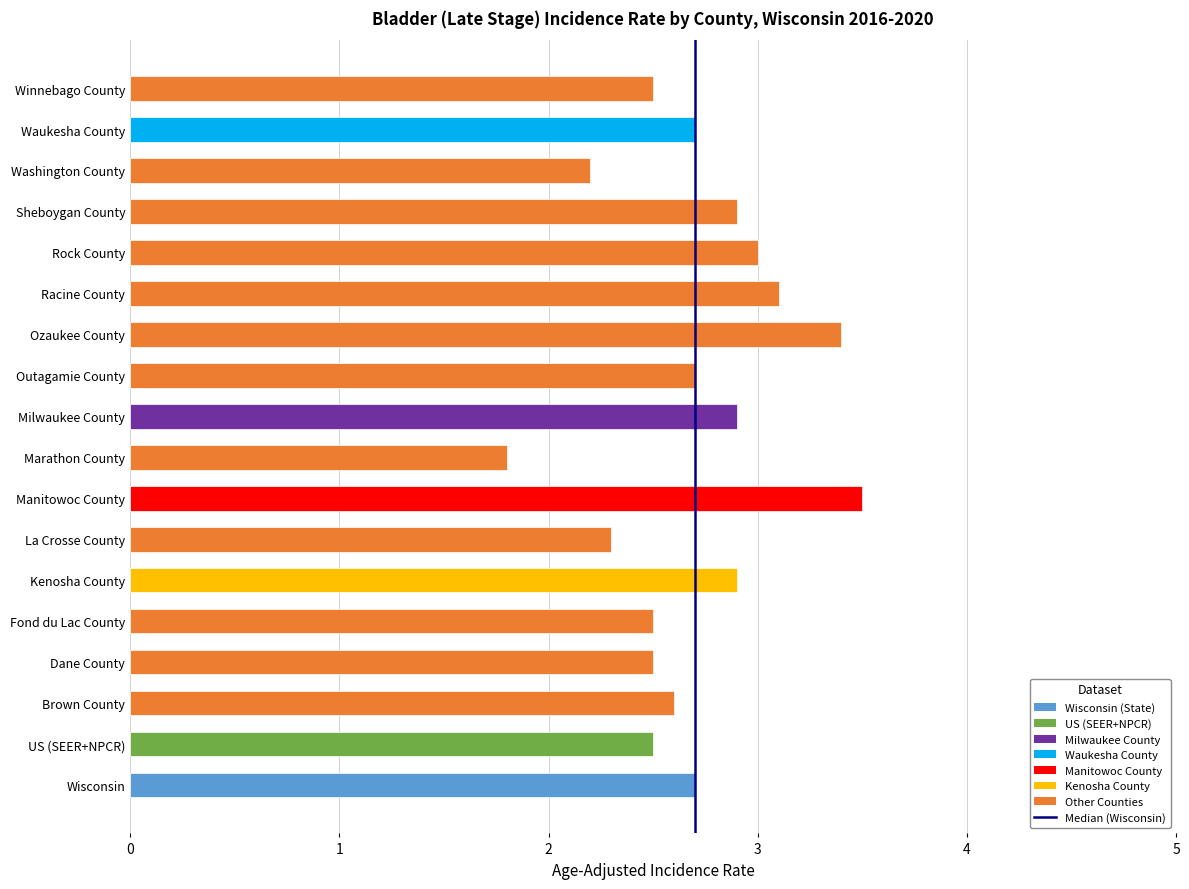

At which category does the chart reach its peak across all series?

Manitowoc County